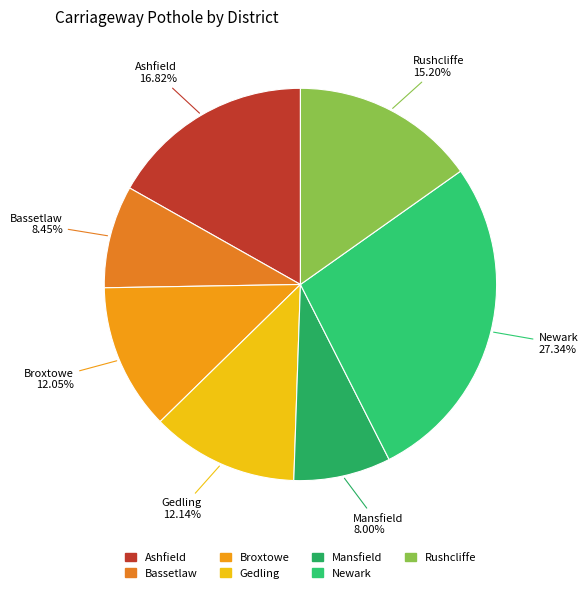

Count the number of slices in the pie.

7